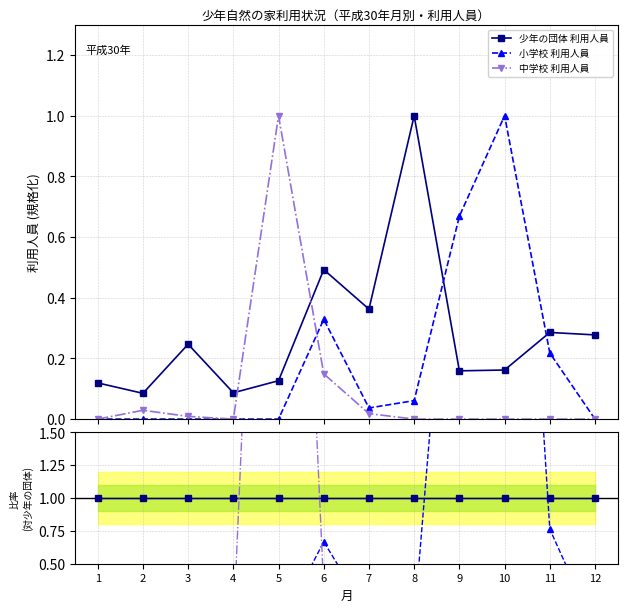

True or false: 中学校 利用人員 has a value of 0.0 at 3.

True